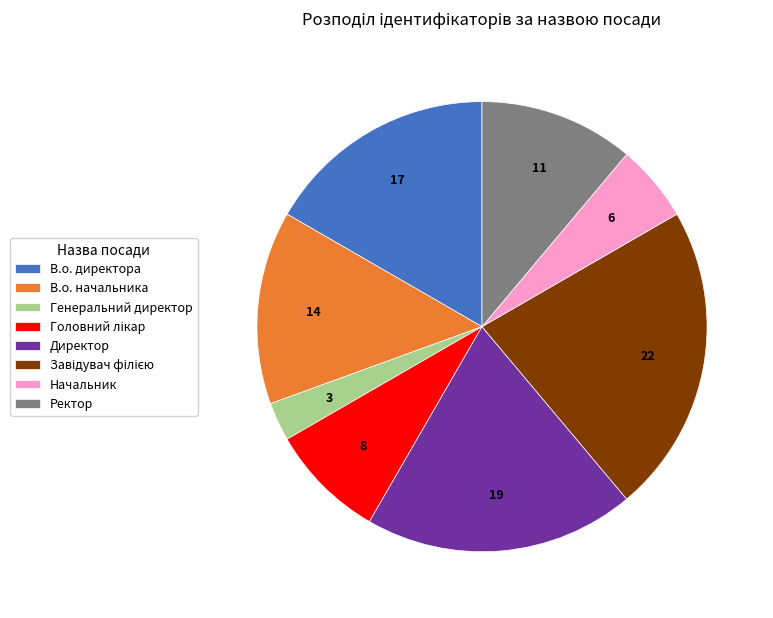

True or false: В.о. директора accounts for 17% of the total.

True